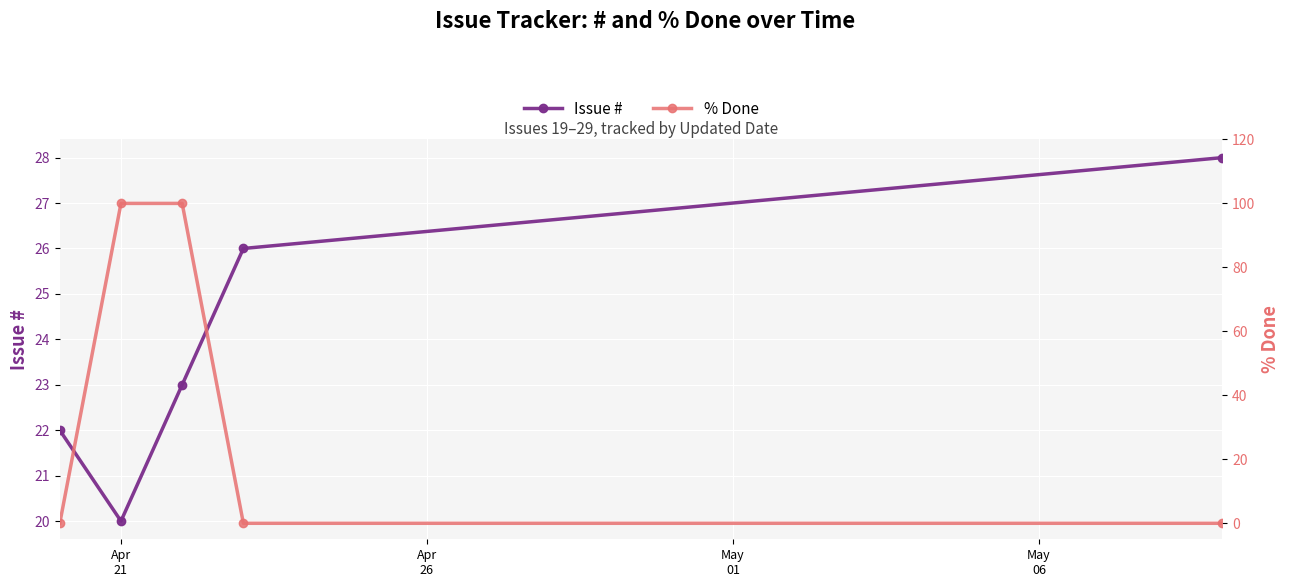

What is the value of the Issue # point at the 5th from the left?

28